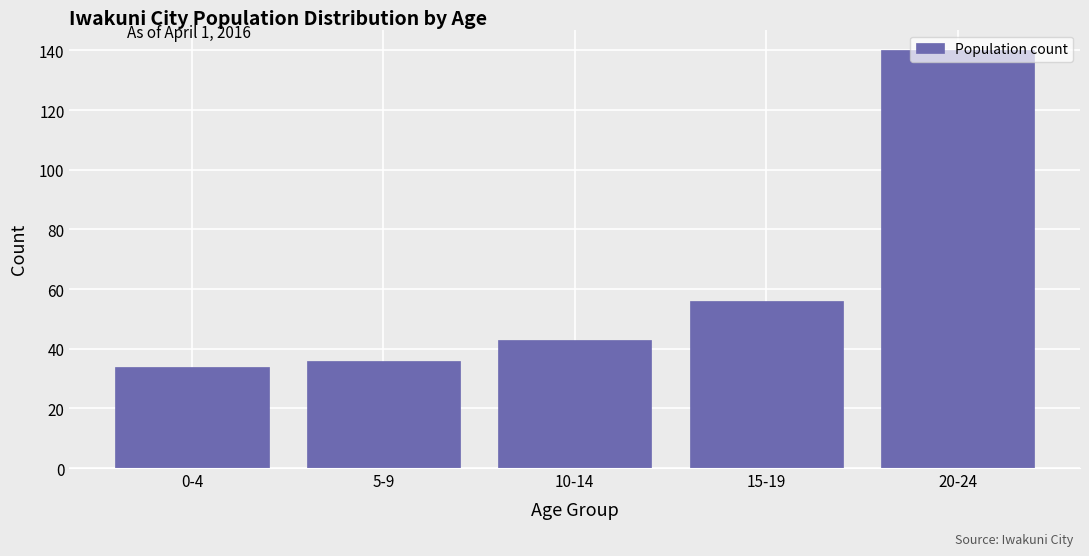

What is the ratio of the value at 10-14 to the value at 0-4?

1.3